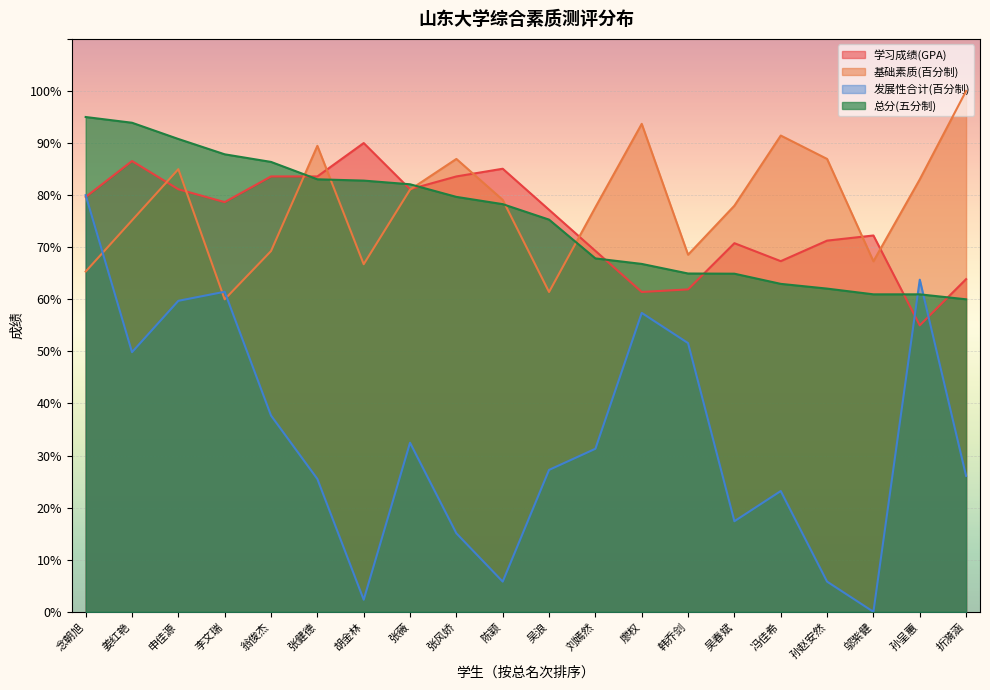

How many lines are shown in the chart?

4